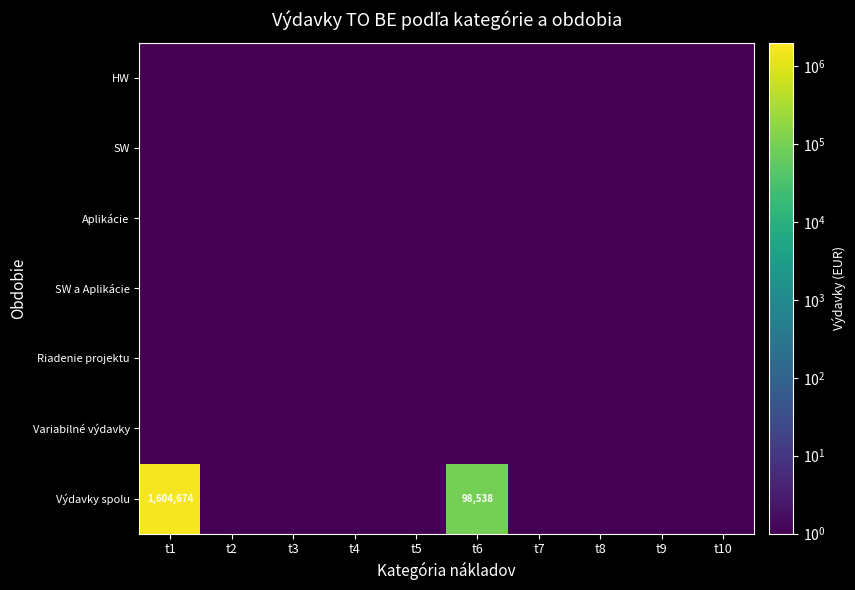

Which series has the widest spread of values?

Výdavky spolu